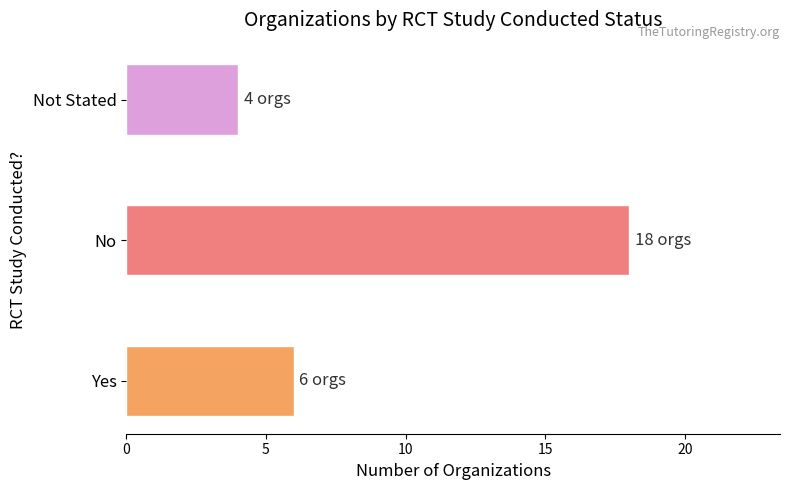

At which label is the value closest to 11?

Yes